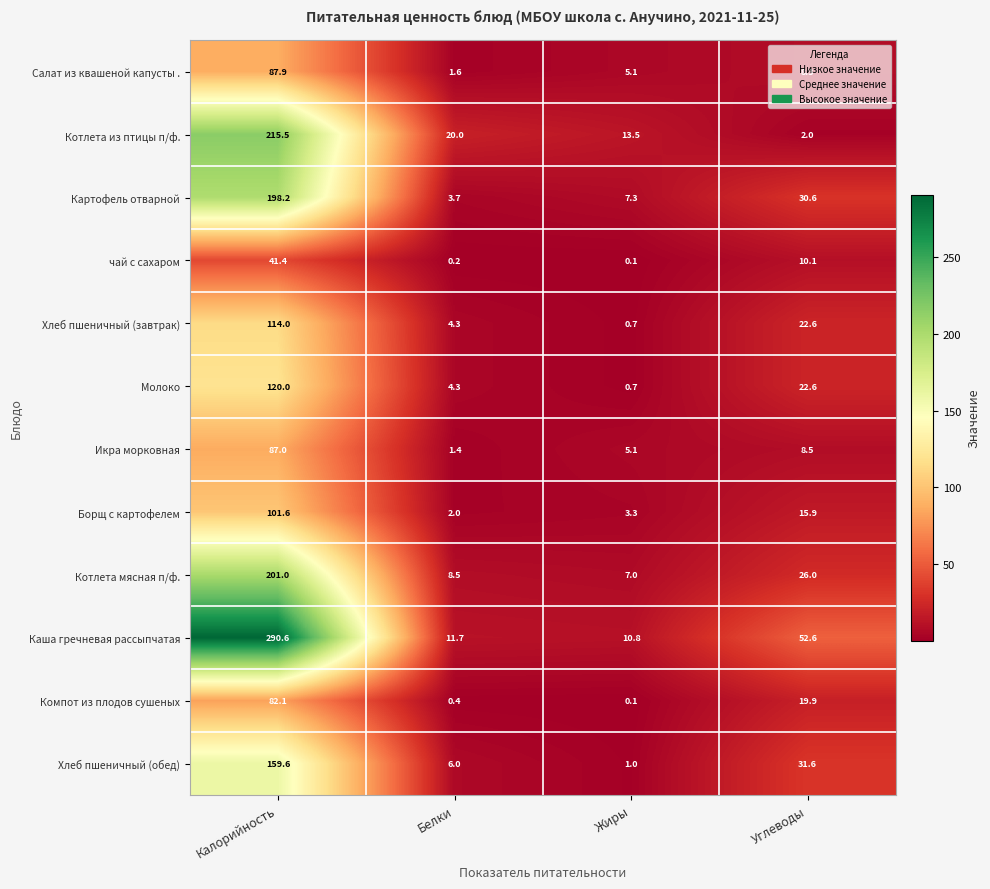

What is the difference between the second highest and minimum values in the Икра морковная series?

7.1